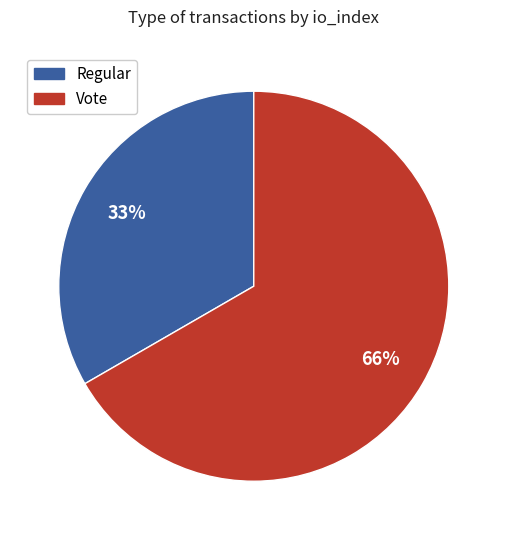

What is the total percentage of Vote and Regular?

100.0%